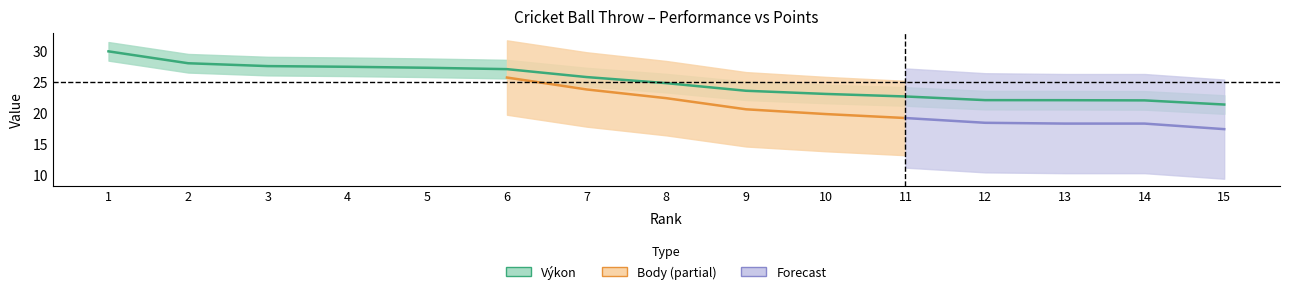

What is the difference between the second highest and second lowest values?

6.0